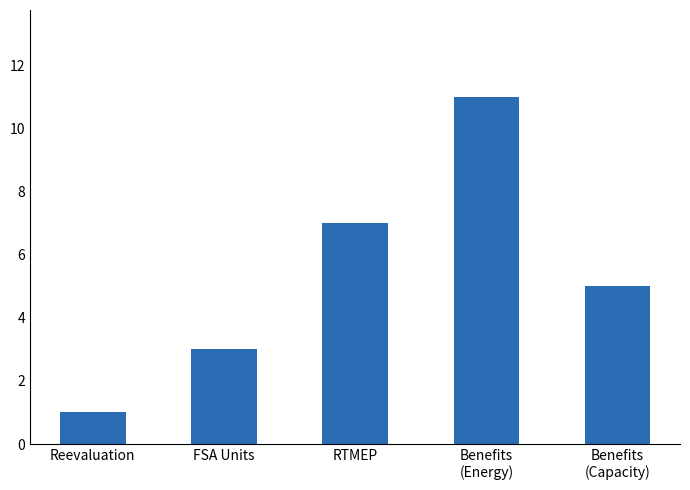

Reading left to right, what are all the values shown in this chart?

Reevaluation=1	FSA Units=3	RTMEP=7	Benefits
(Energy)=11	Benefits
(Capacity)=5